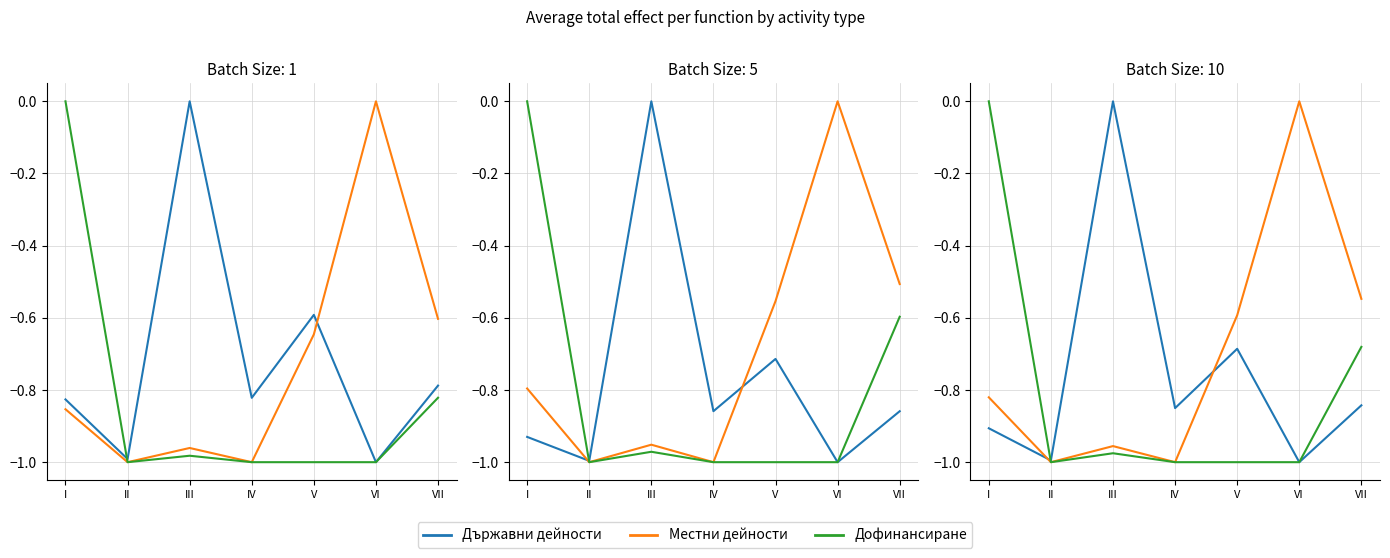

What value does the Местни series have at I?

-0.8